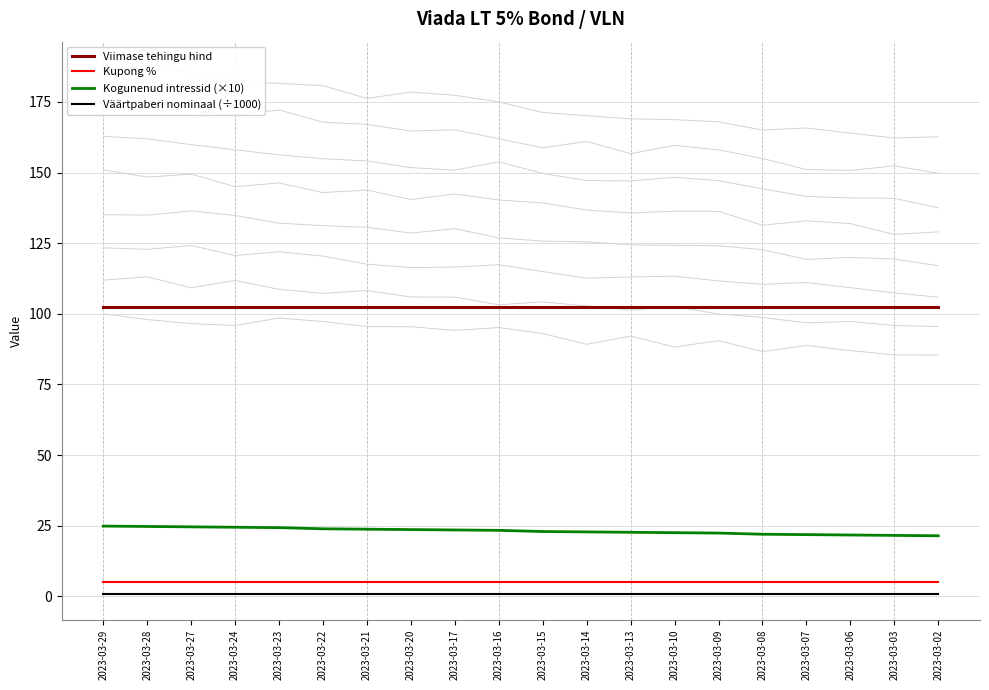

Reading left to right, what are all the values shown in this chart?

Viimase tehingu hind: 2023-03-29=102.3	2023-03-28=102.3	2023-03-27=102.3	2023-03-24=102.3	2023-03-23=102.3	2023-03-22=102.3	2023-03-21=102.3	2023-03-20=102.3	2023-03-17=102.3	2023-03-16=102.3	2023-03-15=102.3	2023-03-14=102.3	2023-03-13=102.3	2023-03-10=102.3	2023-03-09=102.3	2023-03-08=102.3	2023-03-07=102.3	2023-03-06=102.3	2023-03-03=102.3	2023-03-02=102.3
Kupong %: 2023-03-29=5.0	2023-03-28=5.0	2023-03-27=5.0	2023-03-24=5.0	2023-03-23=5.0	2023-03-22=5.0	2023-03-21=5.0	2023-03-20=5.0	2023-03-17=5.0	2023-03-16=5.0	2023-03-15=5.0	2023-03-14=5.0	2023-03-13=5.0	2023-03-10=5.0	2023-03-09=5.0	2023-03-08=5.0	2023-03-07=5.0	2023-03-06=5.0	2023-03-03=5.0	2023-03-02=5.0
Kogunenud intressid (×10): 2023-03-29=24.9	2023-03-28=24.7	2023-03-27=24.6	2023-03-24=24.5	2023-03-23=24.3	2023-03-22=23.9	2023-03-21=23.8	2023-03-20=23.6	2023-03-17=23.5	2023-03-16=23.4	2023-03-15=22.9	2023-03-14=22.8	2023-03-13=22.7	2023-03-10=22.5	2023-03-09=22.4	2023-03-08=22.0	2023-03-07=21.8	2023-03-06=21.7	2023-03-03=21.6	2023-03-02=21.4
Väärtpaberi nominaal (÷1000): 2023-03-29=1.0	2023-03-28=1.0	2023-03-27=1.0	2023-03-24=1.0	2023-03-23=1.0	2023-03-22=1.0	2023-03-21=1.0	2023-03-20=1.0	2023-03-17=1.0	2023-03-16=1.0	2023-03-15=1.0	2023-03-14=1.0	2023-03-13=1.0	2023-03-10=1.0	2023-03-09=1.0	2023-03-08=1.0	2023-03-07=1.0	2023-03-06=1.0	2023-03-03=1.0	2023-03-02=1.0